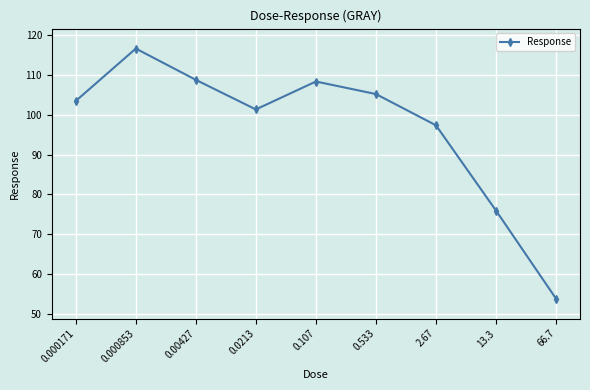

What is the change in value from 0.0213 to 0.107?

+7.0